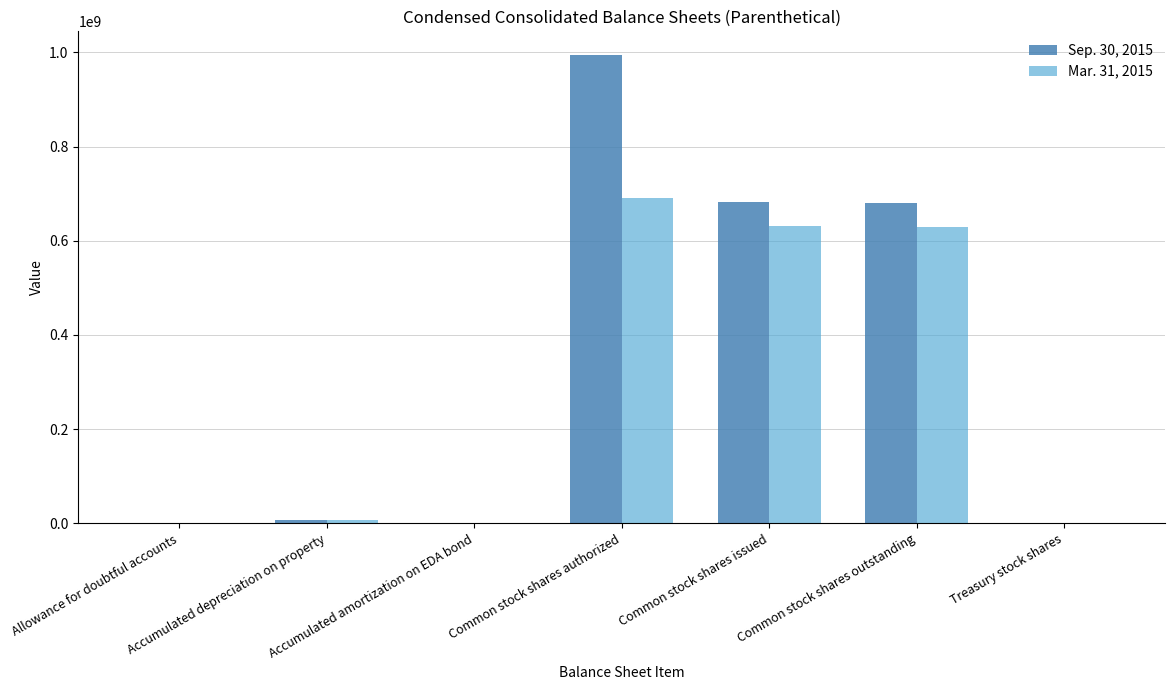

At which category is the sum across all series the highest?

Common stock shares authorized